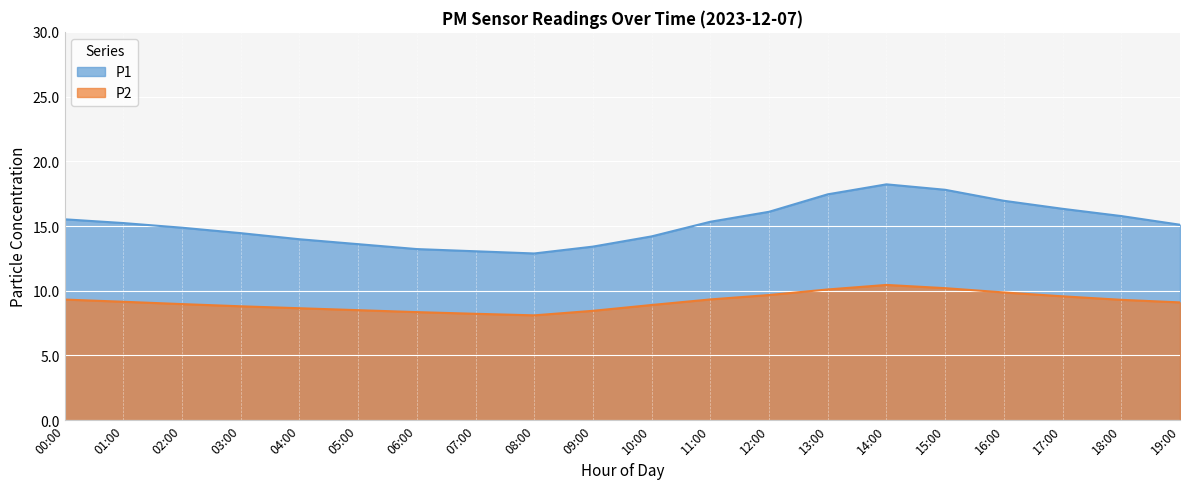

What are all the series names shown in the legend?

P1, P2